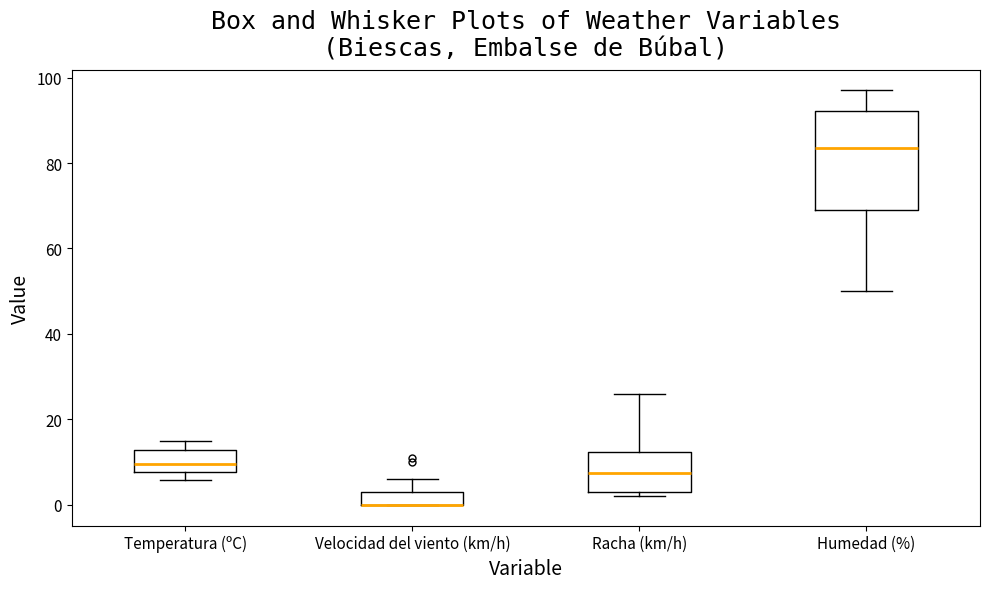

Which box is the tallest, from its lower edge to its upper edge?

Humedad (%)